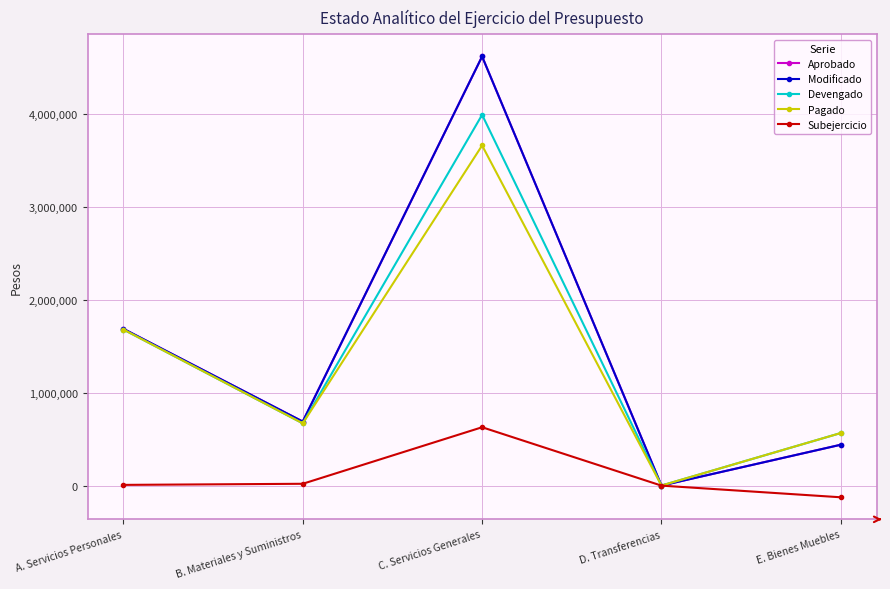

Does the chart have visible grid lines?

Yes